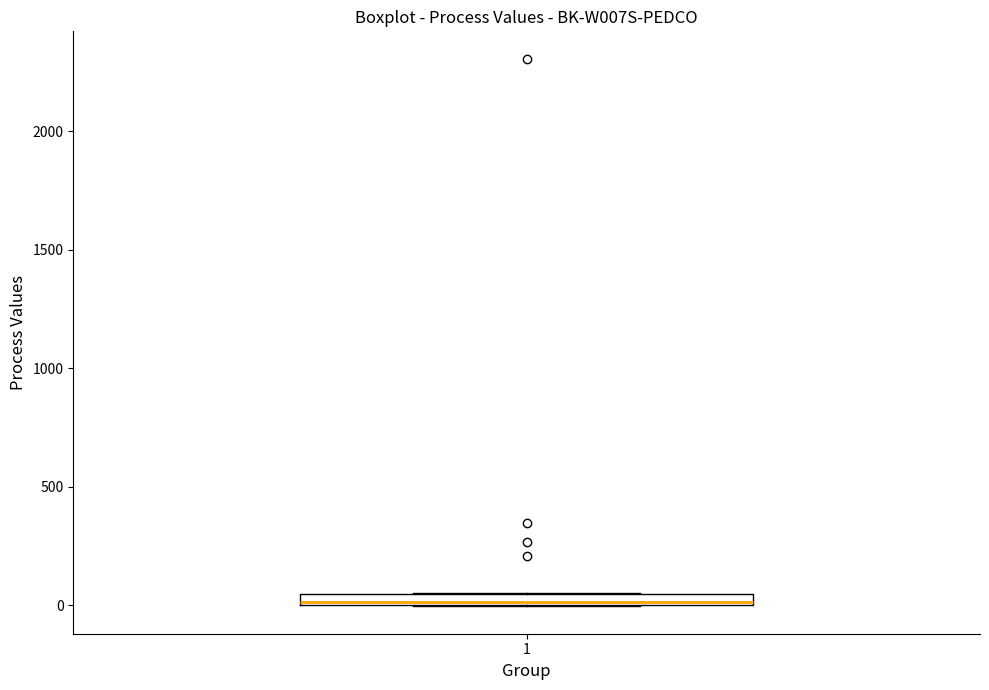

Where is the upper edge of the box at x = 1 on the y-axis? The values are not printed on the chart, so give them approximately, as read against the axis.

50